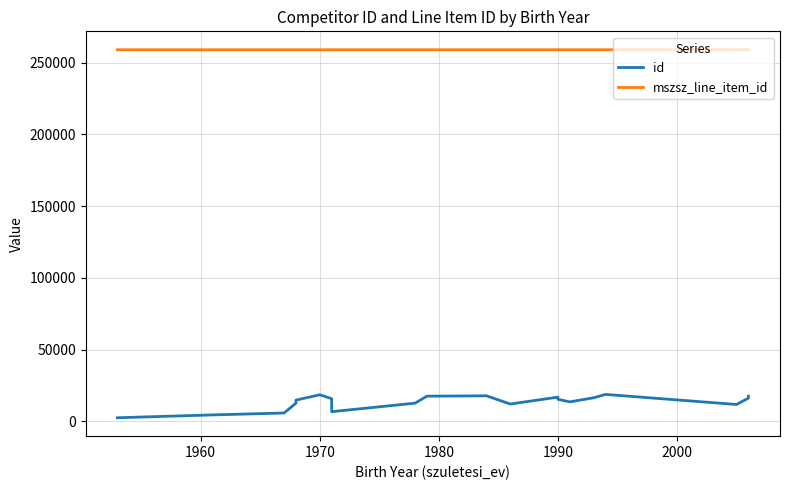

True or false: id and mszsz_line_item_id cross at least once.

False